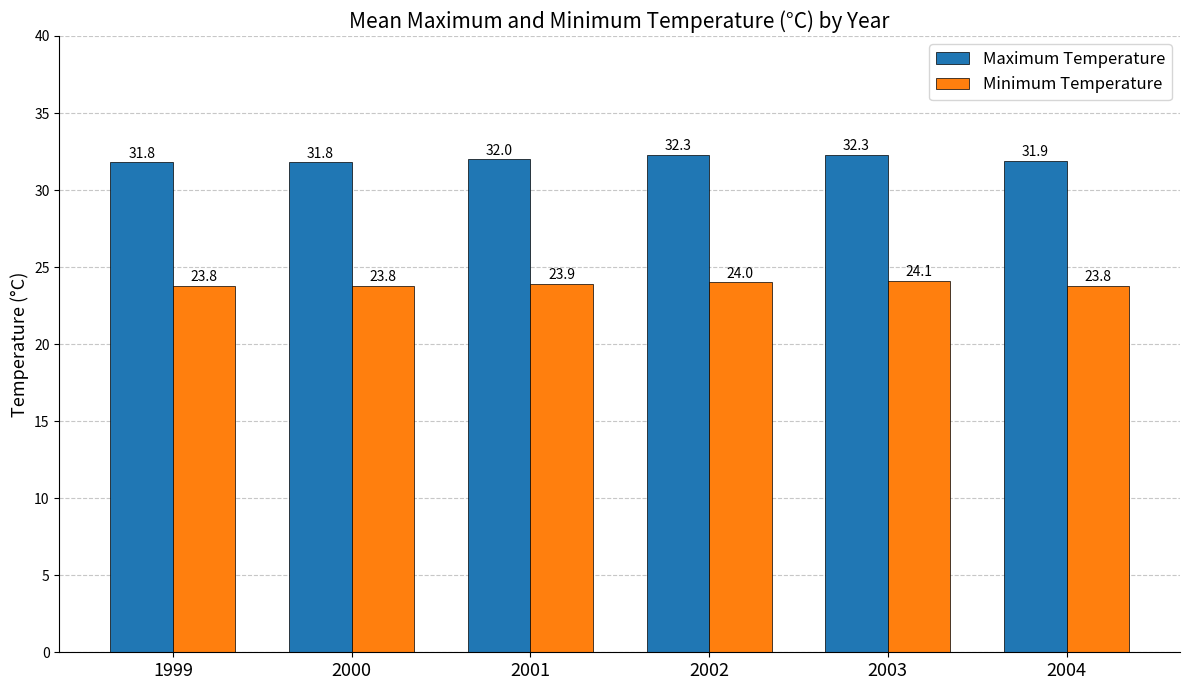

What is the total value across all series at 2003?

56.4